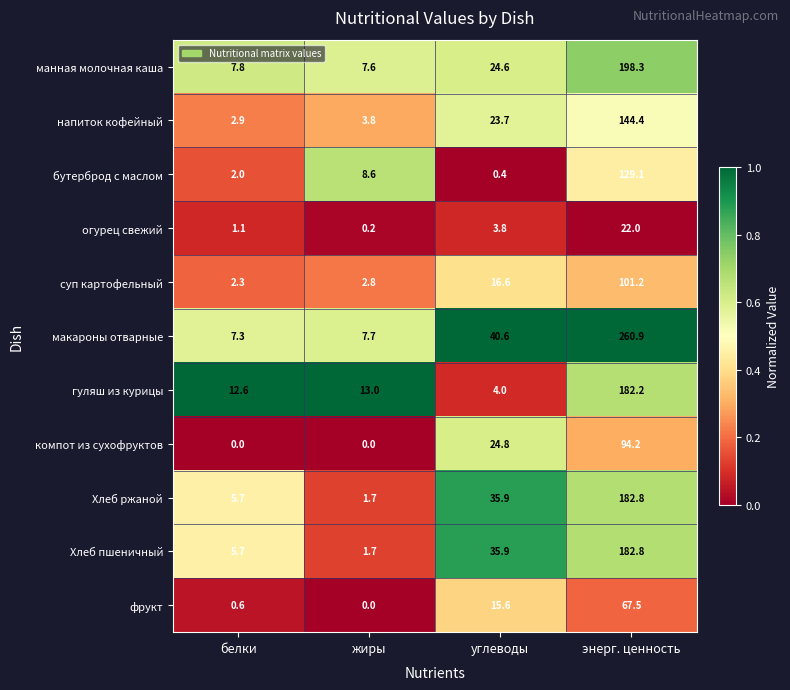

At which category is the sum across all series the highest?

энерг. ценность